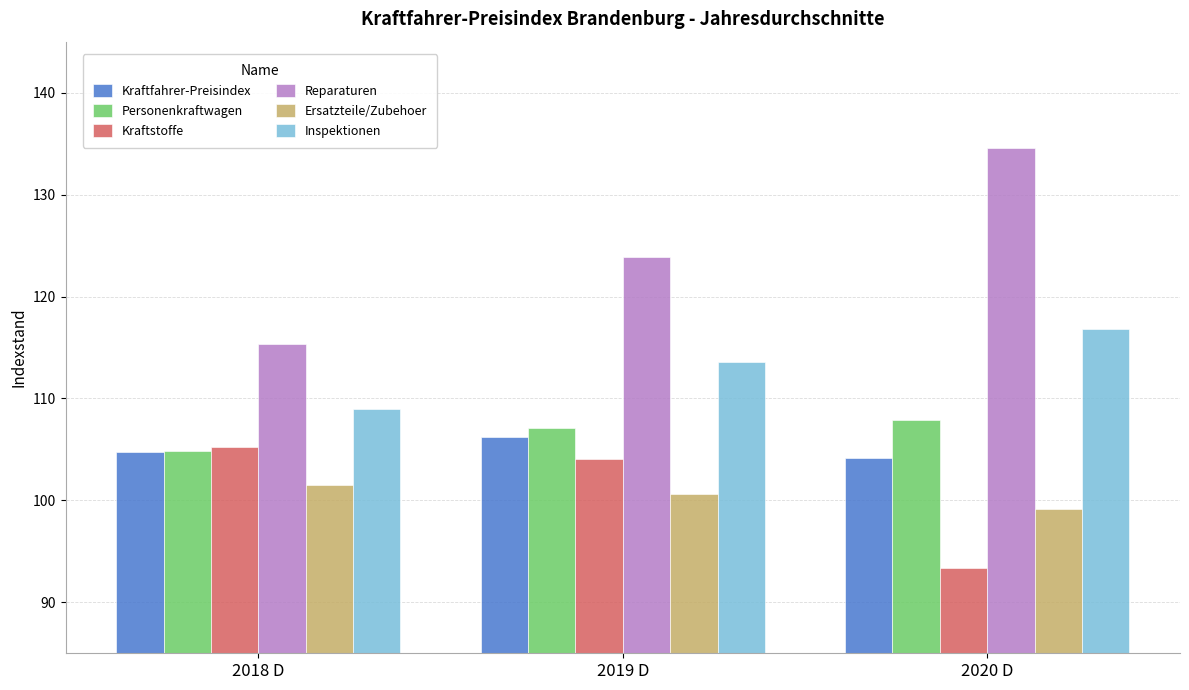

What is the difference between the highest and lowest values at 2019 D?

23.3